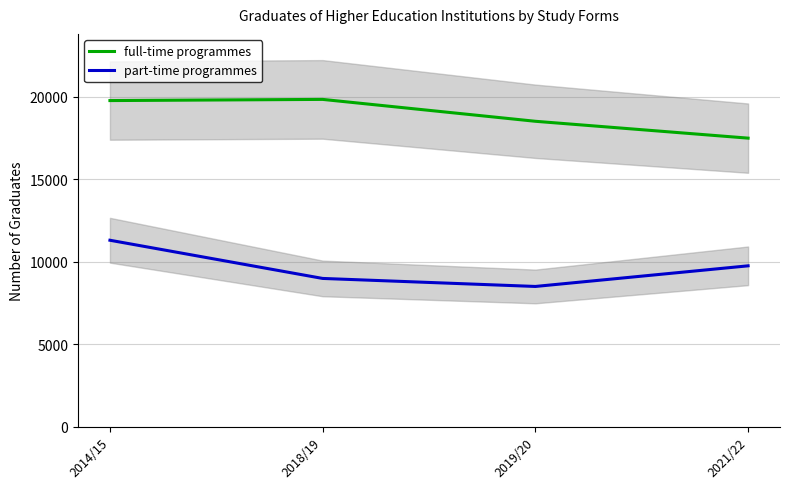

What is the label of the 3rd point from the left?

2019/20